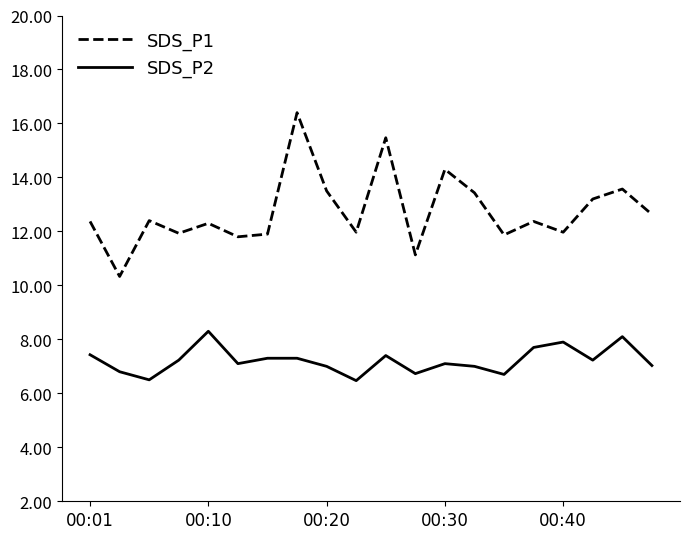

True or false: SDS_P1 and SDS_P2 intersect in this chart.

False